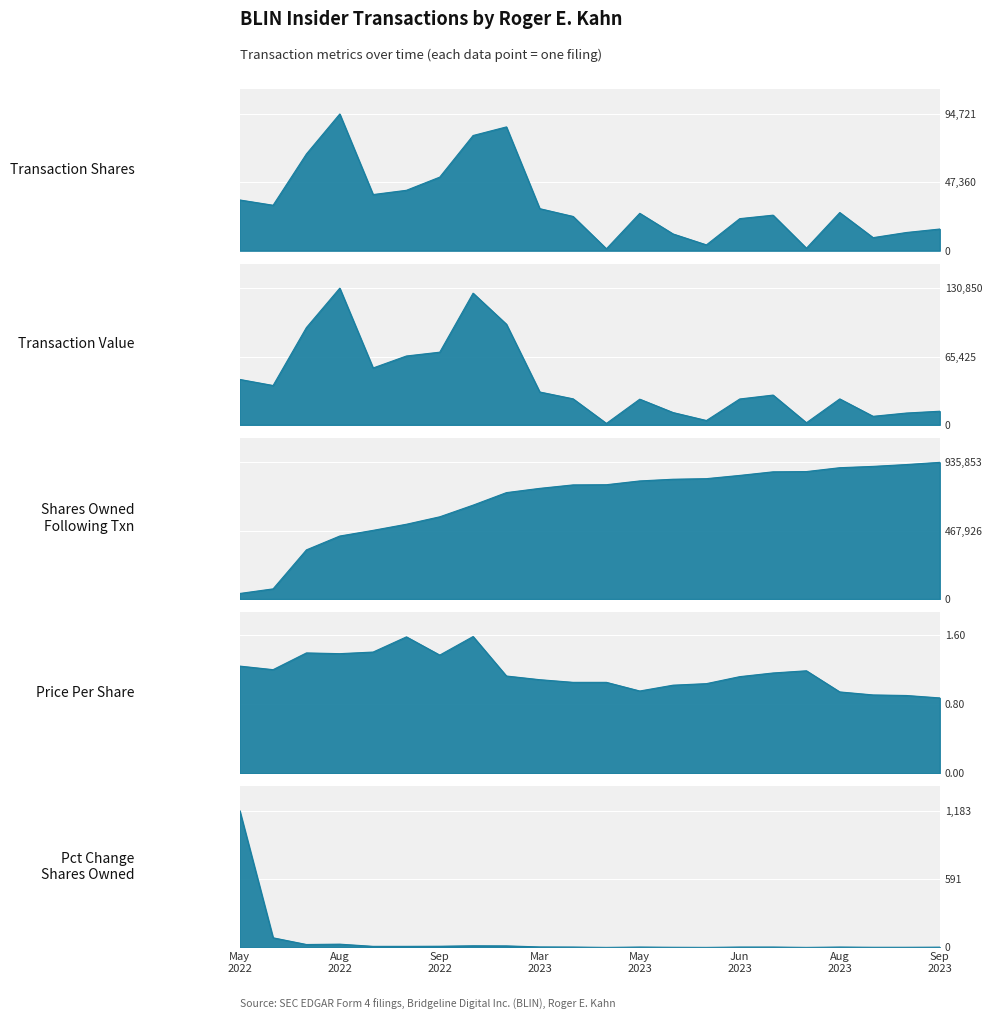

At which label does transactionPricePerShare reach its peak?

2022-09-13